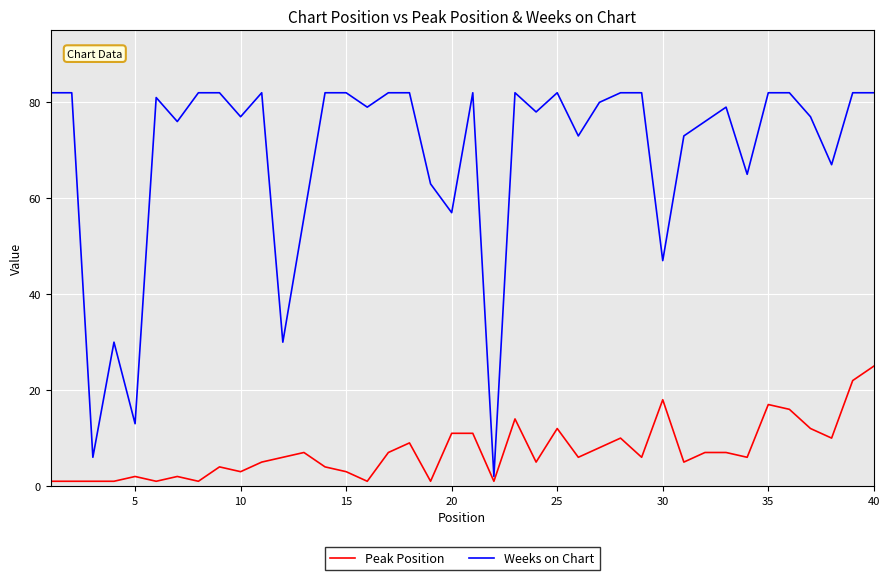

How many values in the Weeks on Chart series are below 80?

20